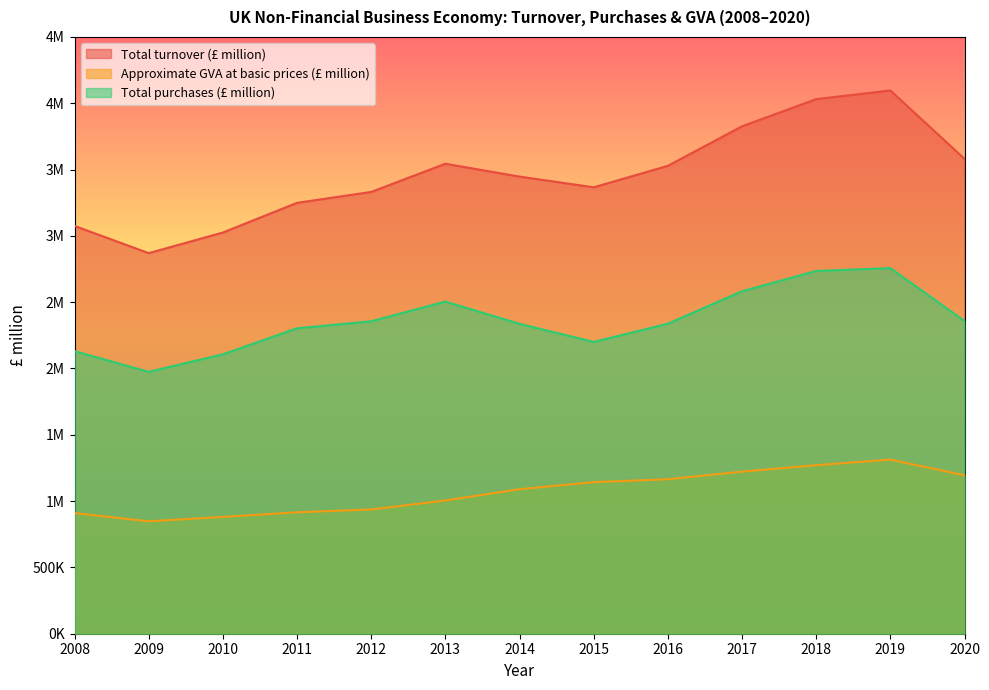

The value of Approximate GVA at basic prices (£ million) at 2015 is 2055121. True or false?

False